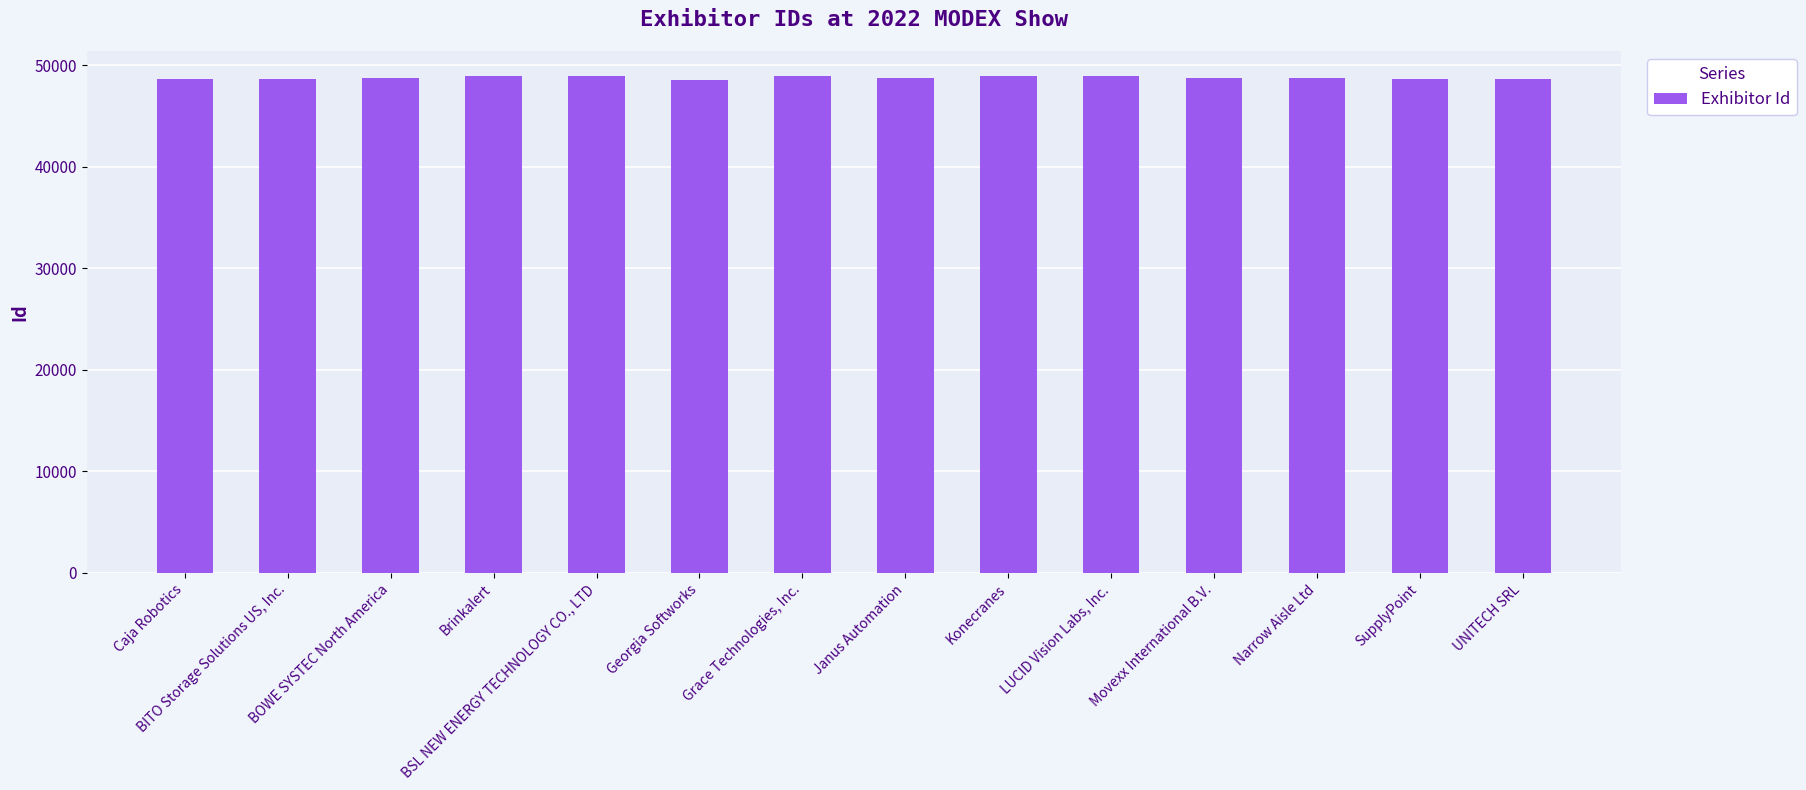

How many categories are shown in the chart?

14